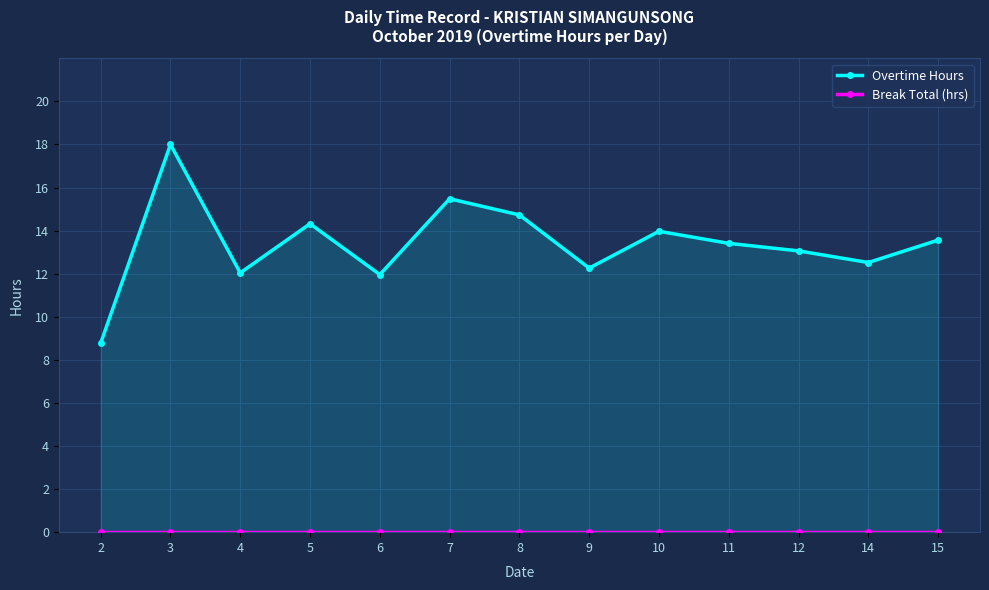

What is the difference between the maximum and minimum values in the Overtime Hours series?

9.2